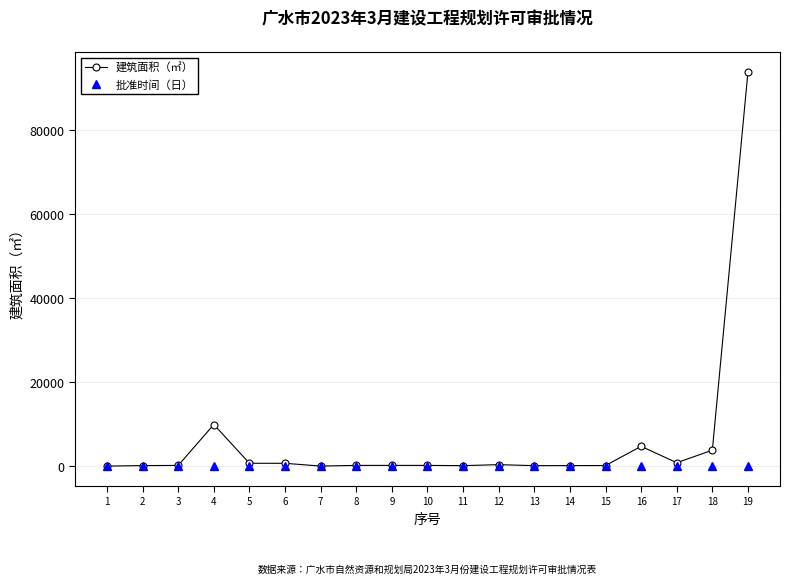

What is the maximum value shown in the chart?

93921.6